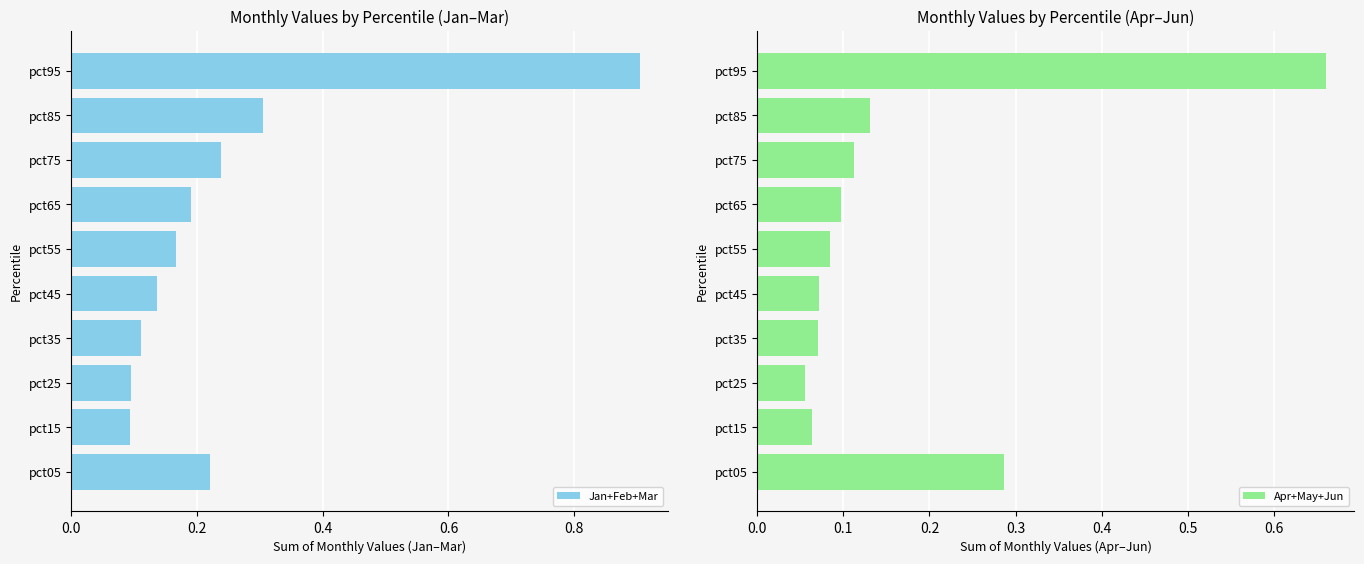

What is the highest value of the Jan+Feb+Mar series?

0.9